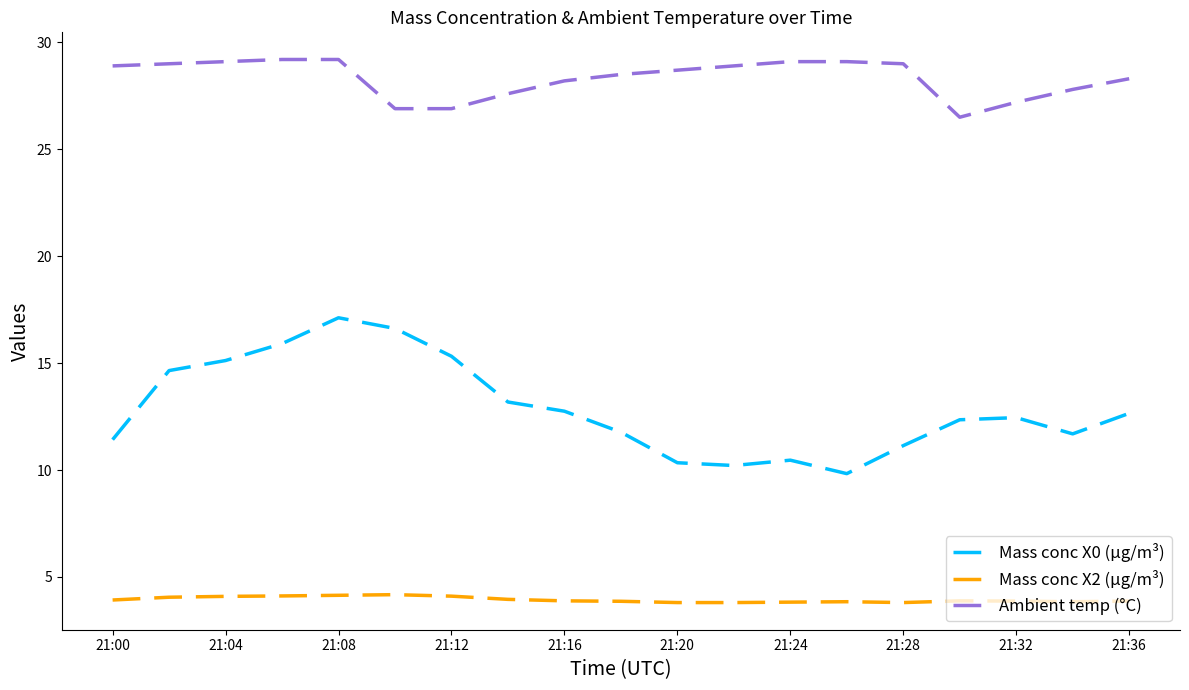

Which series has the widest spread of values?

Mass conc X0 (μg/m³)